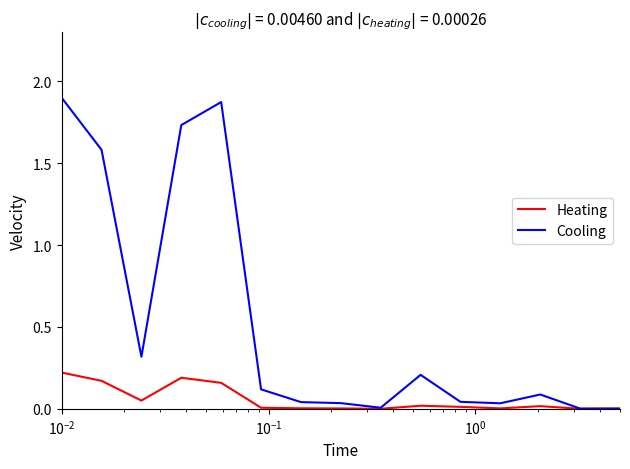

Which series has the largest total across all categories?

Cooling